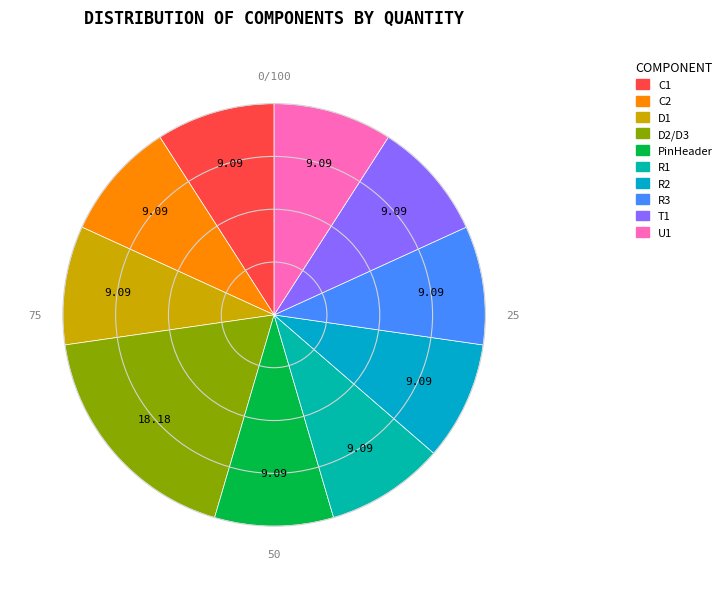

Count the number of slices in the pie.

10